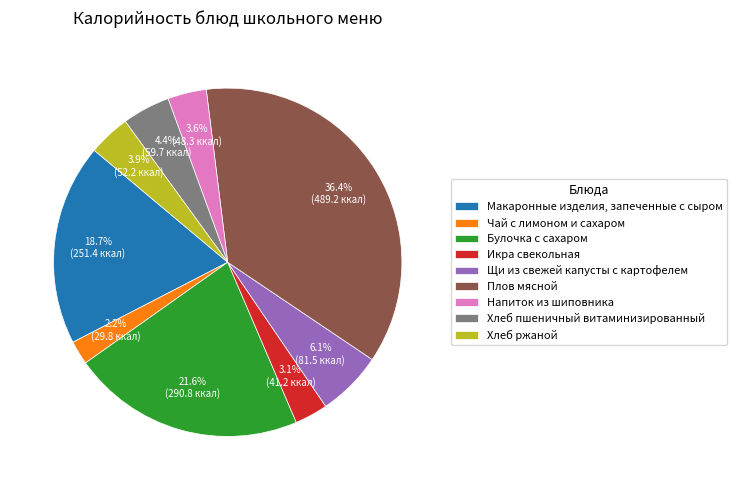

Rank the categories by value from lowest to highest.

Чай с лимоном и сахаром, Икра свекольная, Напиток из шиповника, Хлеб ржаной, Хлеб пшеничный витаминизированный, Щи из свежей капусты с картофелем, Макаронные изделия, запеченные с сыром, Булочка с сахаром, Плов мясной